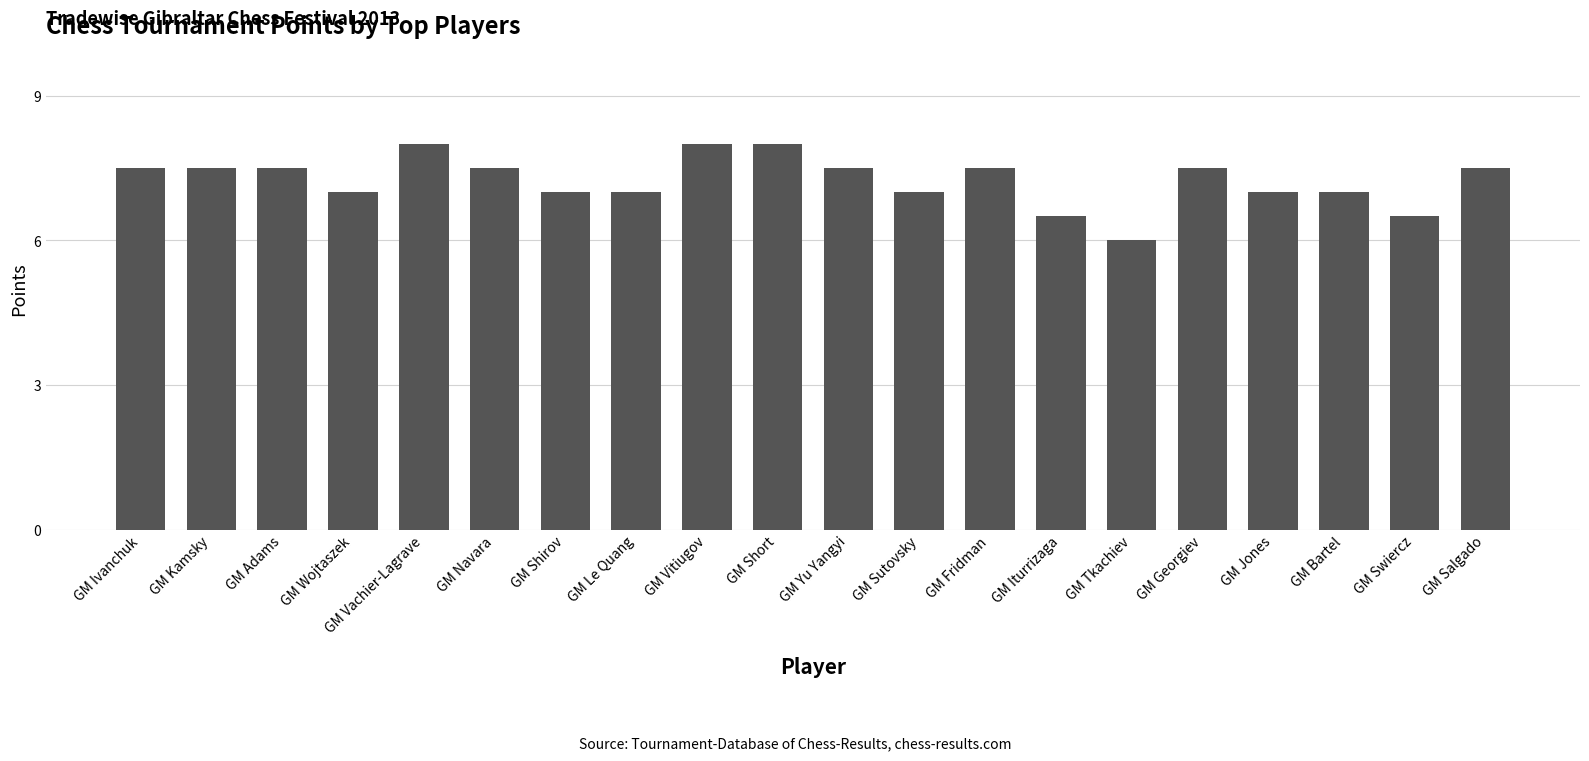

Count the values in the range 7 to 8.

17